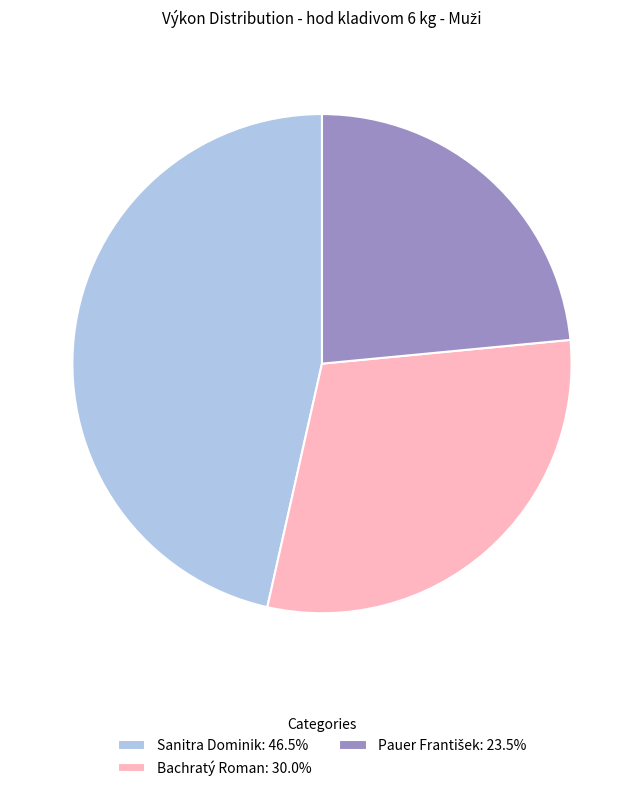

Is it true that Bachratý Roman is 30% of the pie?

True